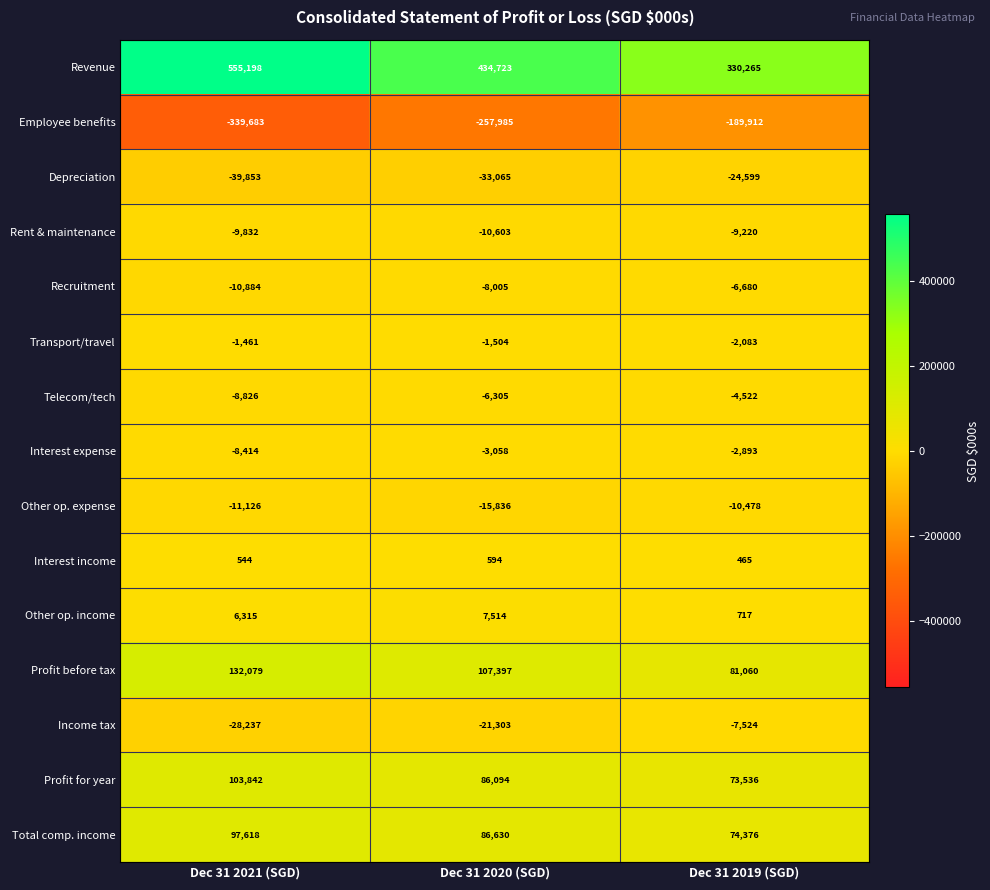

Which series has the largest total across all categories?

Revenue